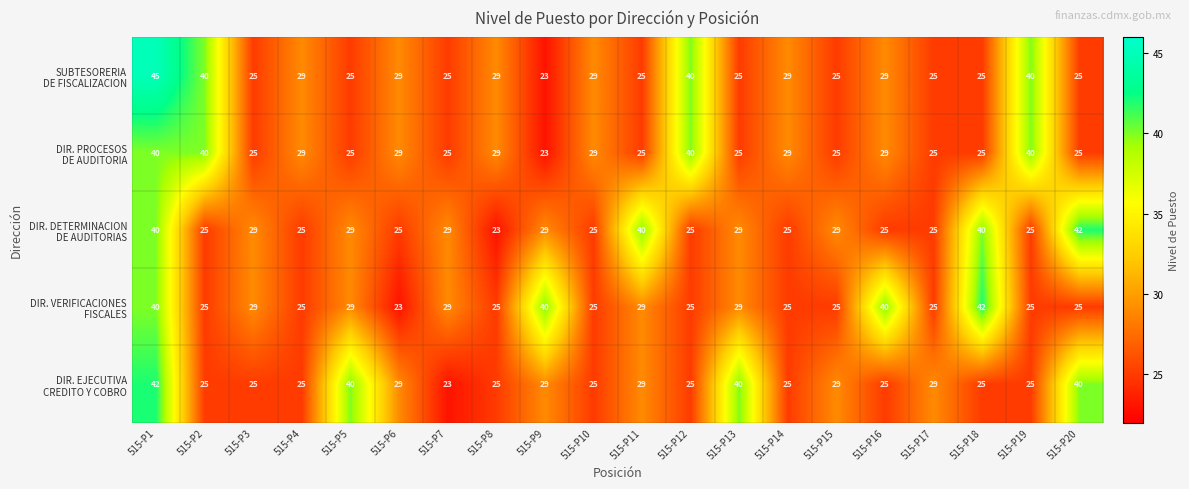

At how many categories does at least one series exceed 30?

11